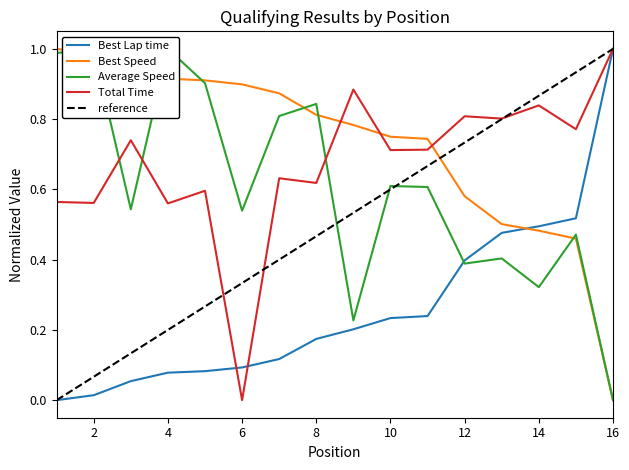

True or false: Best Lap time has a value of 0.8 at Philippe Albrecht.

False